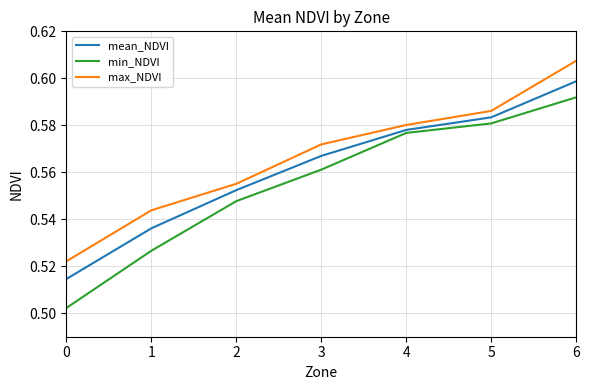

True or false: min_NDVI has more than 0 interior local peaks.

False